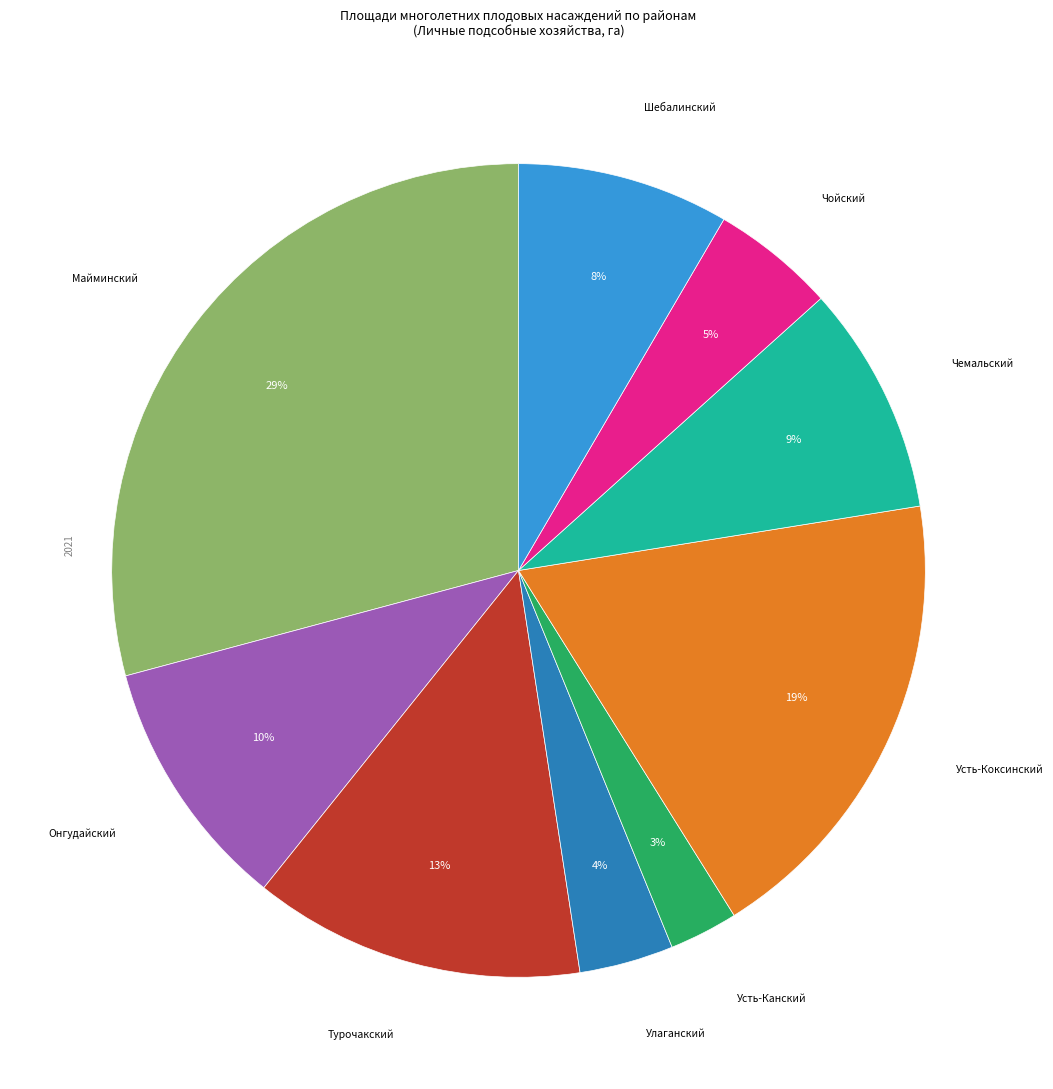

Approximately how many times larger is the value at Усть-Канский compared to Чойский?

0.6